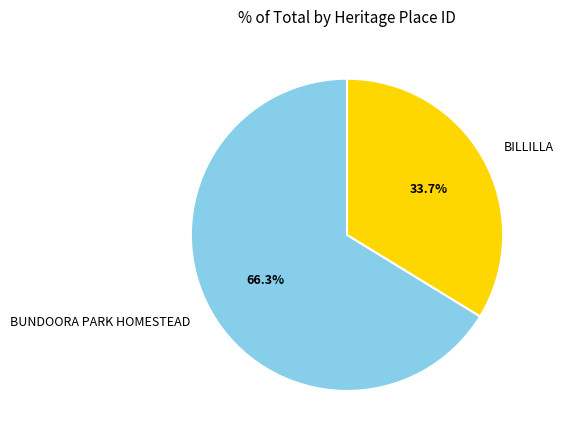

To the nearest percent, what percentage of the pie is BUNDOORA PARK HOMESTEAD?

66%